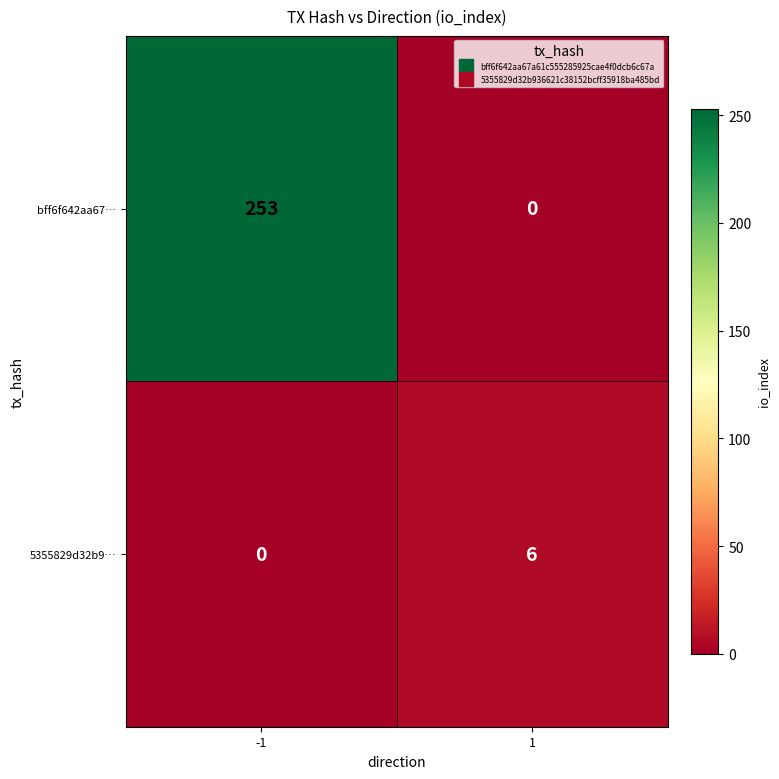

Count the number of data series in this chart.

2